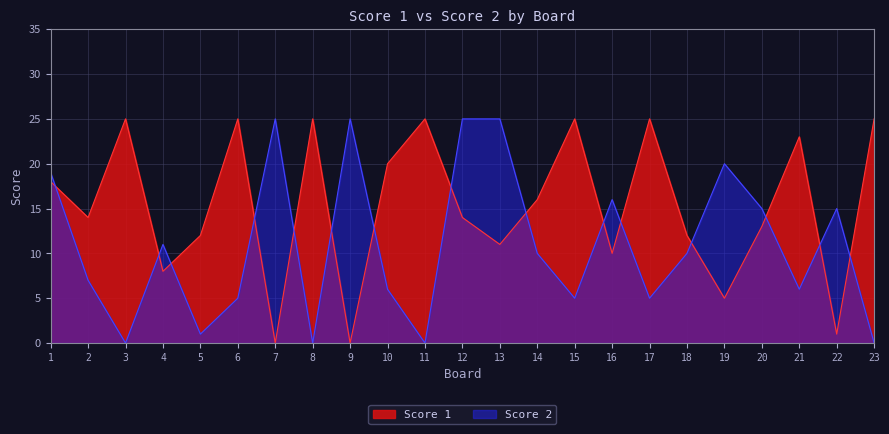

Between 5 and 7, which is larger?

5